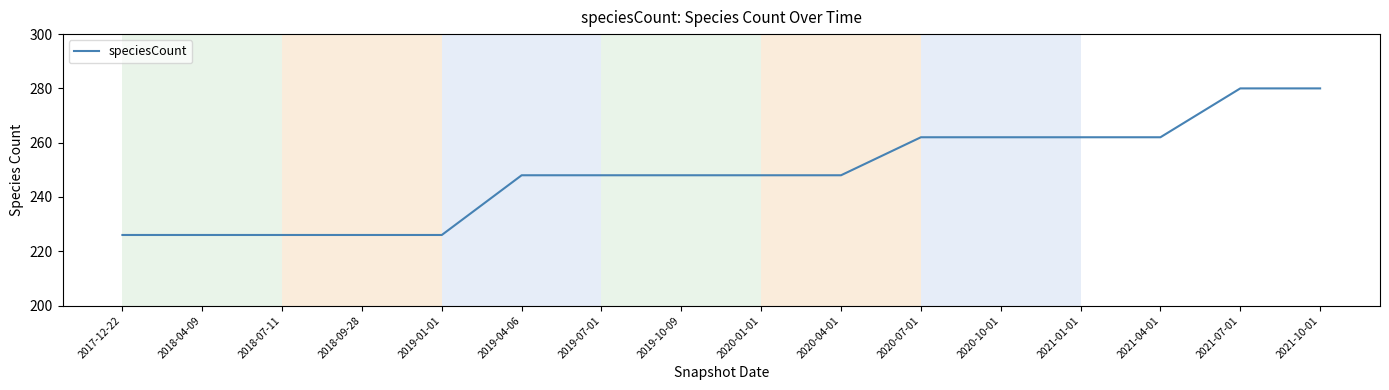

What is the sum of all values?

3978